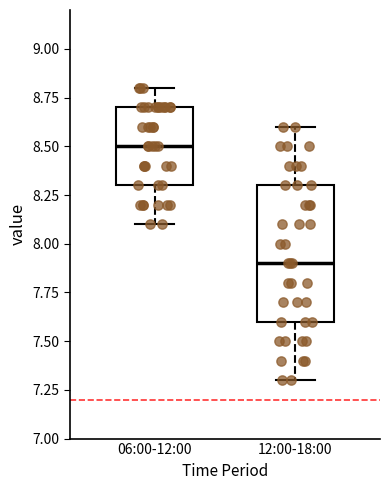

Comparing the boxes themselves (not the whiskers), which one is the tallest?

12:00-18:00